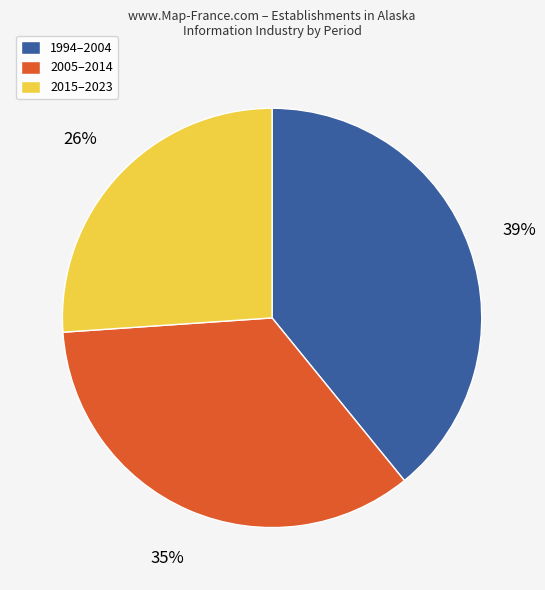

True or false: 1994–2004 accounts for 39% of the total.

True